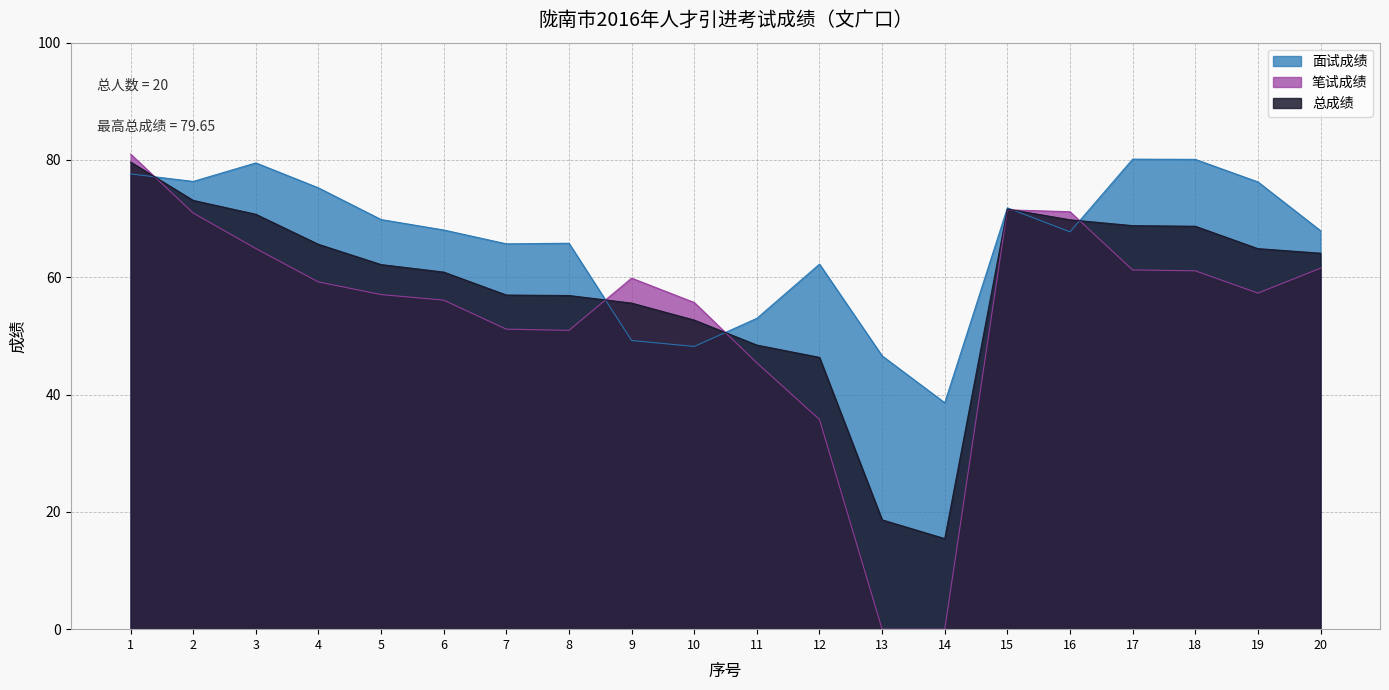

Reading left to right, extract all data points from this chart.

面试成绩: 77.6	76.3	79.5	75.2	69.8	68.1	65.7	65.8	49.2	48.2	53.0	62.2	46.6	38.6	71.8	67.7	80.1	80.1	76.3	67.9
笔试成绩: 81.0	71.0	64.9	59.2	57.0	56.1	51.1	51.0	59.9	55.7	45.4	35.8	0.0	0.0	71.5	71.2	61.2	61.1	57.3	61.5
总成绩: 79.6	73.1	70.7	65.6	62.2	60.9	57.0	56.9	55.6	52.7	48.4	46.3	18.6	15.4	71.6	69.8	68.8	68.7	64.9	64.1